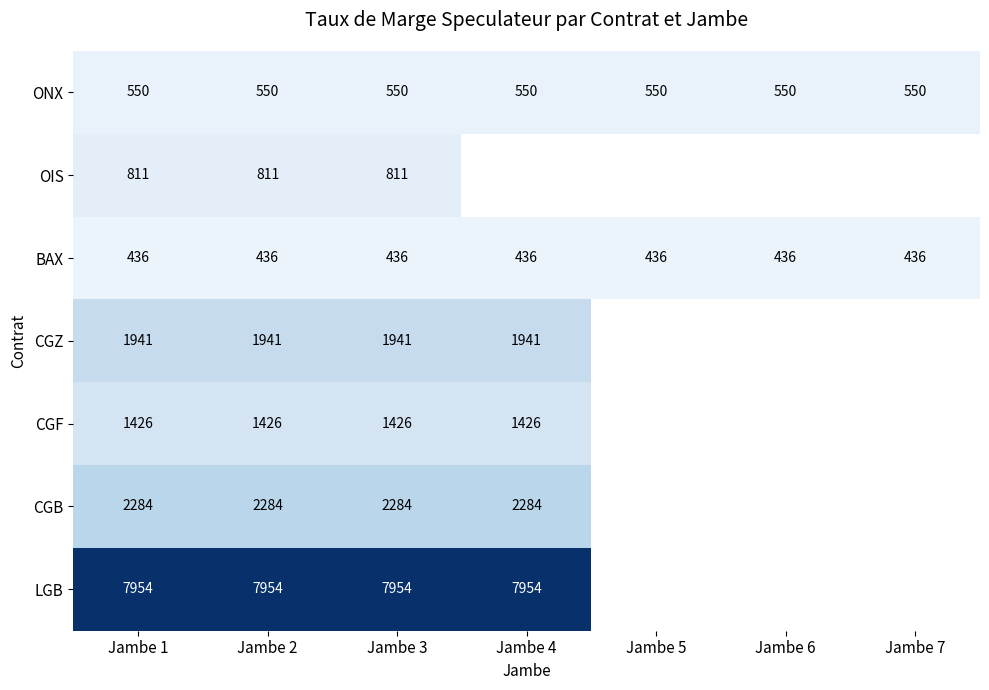

At Jambe 3, list the series in order from largest to smallest.

LGB, CGB, CGZ, CGF, OIS, ONX, BAX